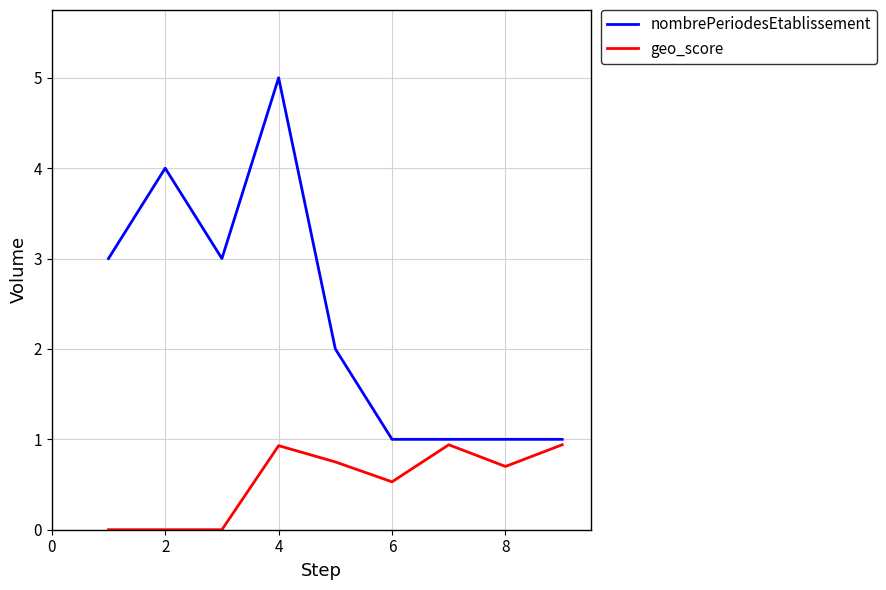

What is the maximum value for geo_score?

0.9